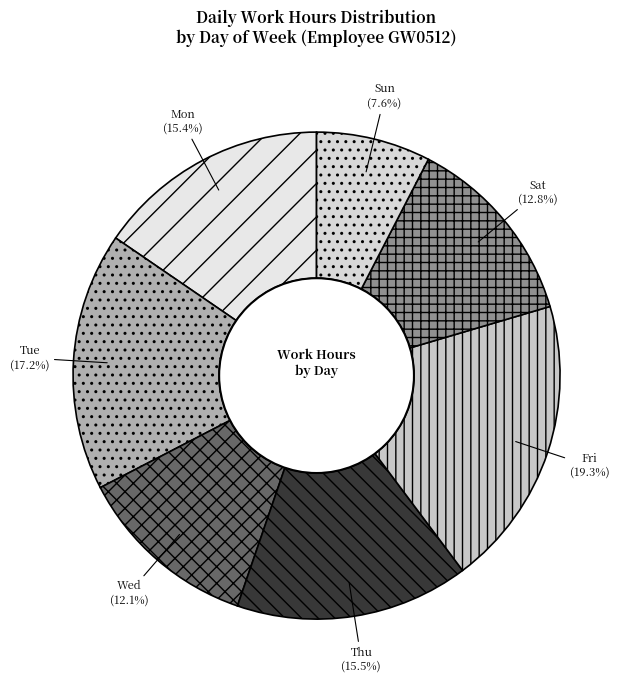

What is the largest slice in the pie chart?

Fri